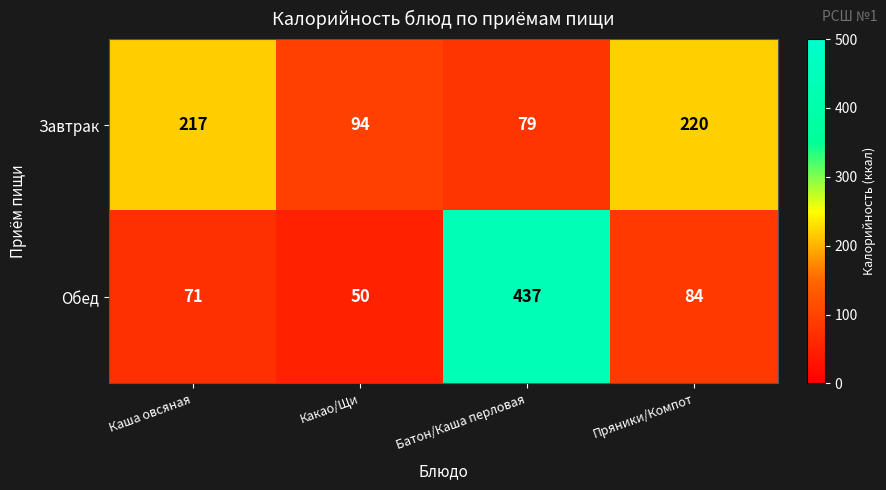

At Каша овсяная, list the series in order from largest to smallest.

Завтрак, Обед